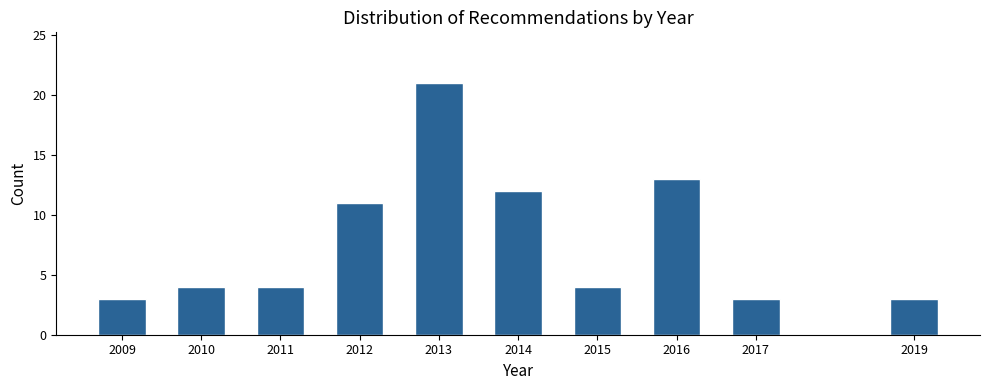

Reading right to left, extract all data points from this chart.

3	3	13	4	12	21	11	4	4	3